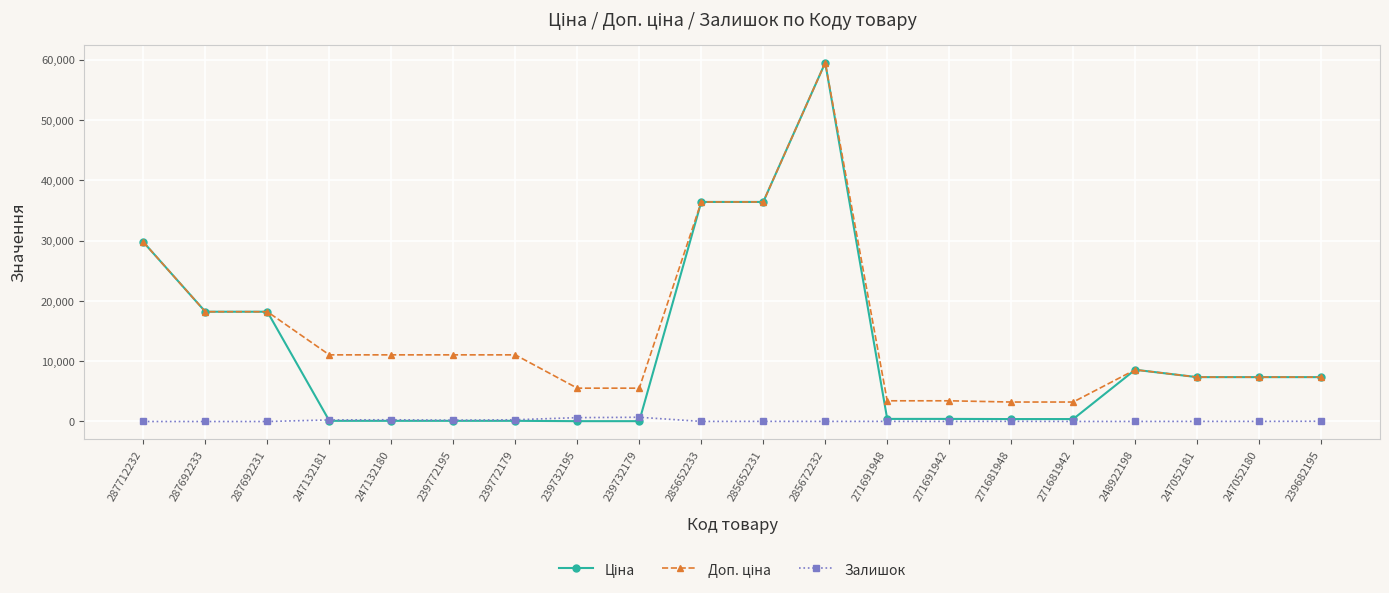

At how many categories does at least one series exceed 27211?

4